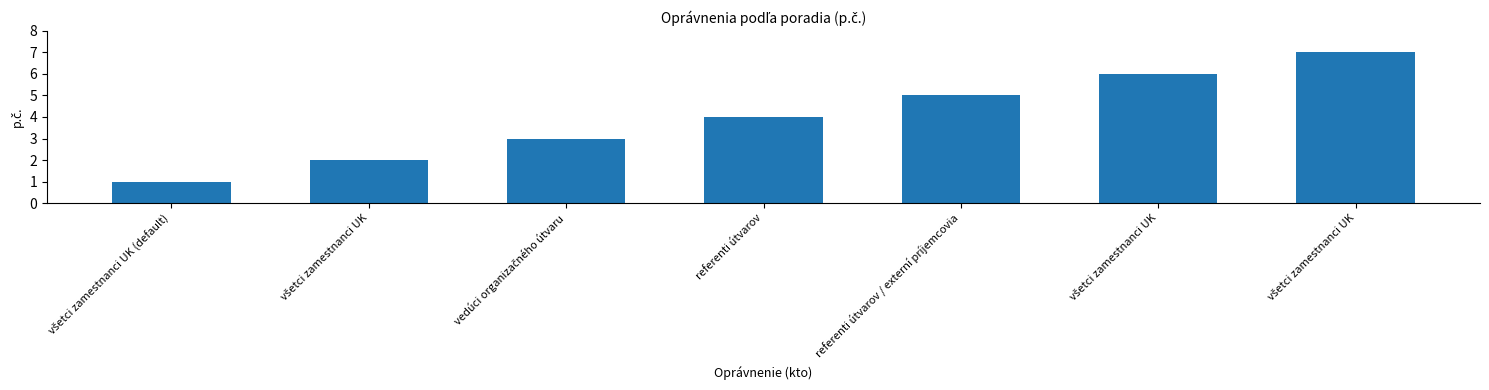

What is the difference between the second highest and minimum values?

5